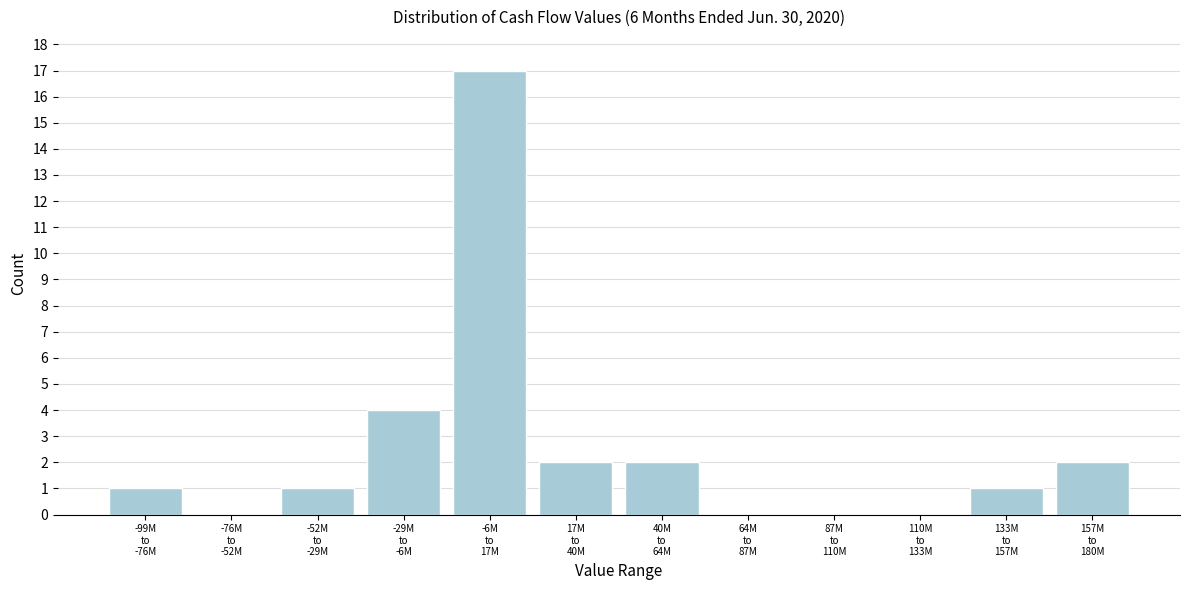

What is the maximum value shown in the chart?

17